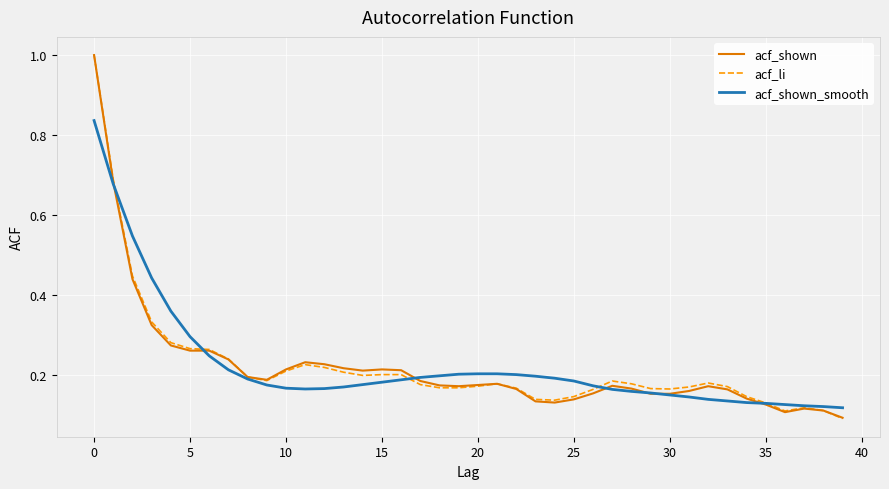

What is the maximum value shown in the chart?

1.0